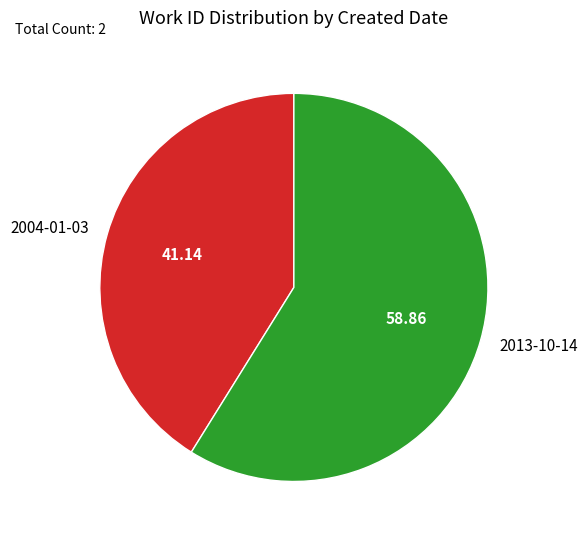

True or false: 2013-10-14 accounts for 59% of the total.

True